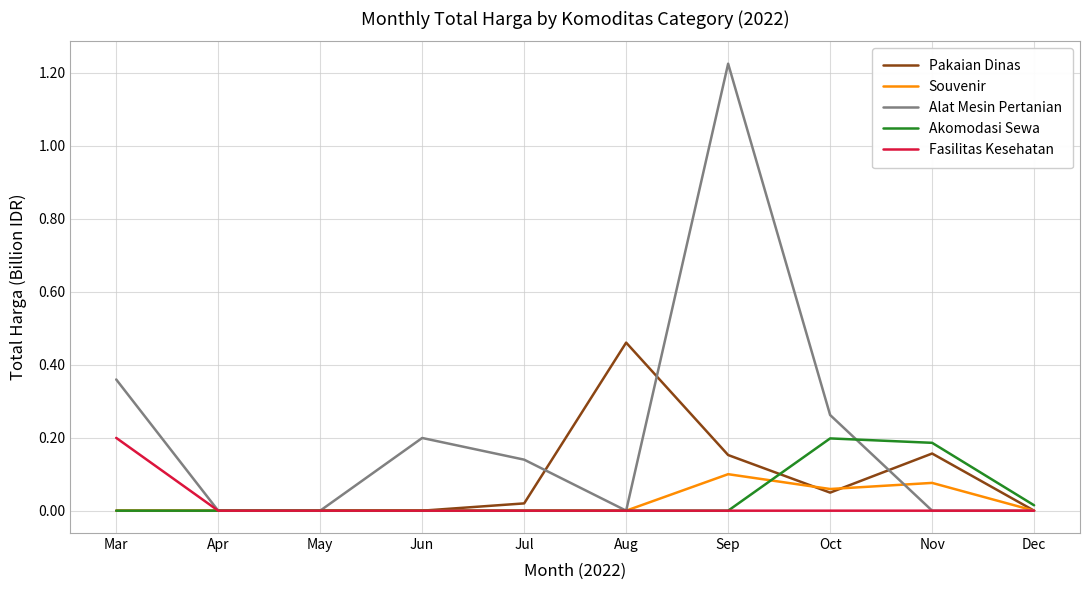

Which series changed the most between Aug and Nov?

Pakaian Dinas